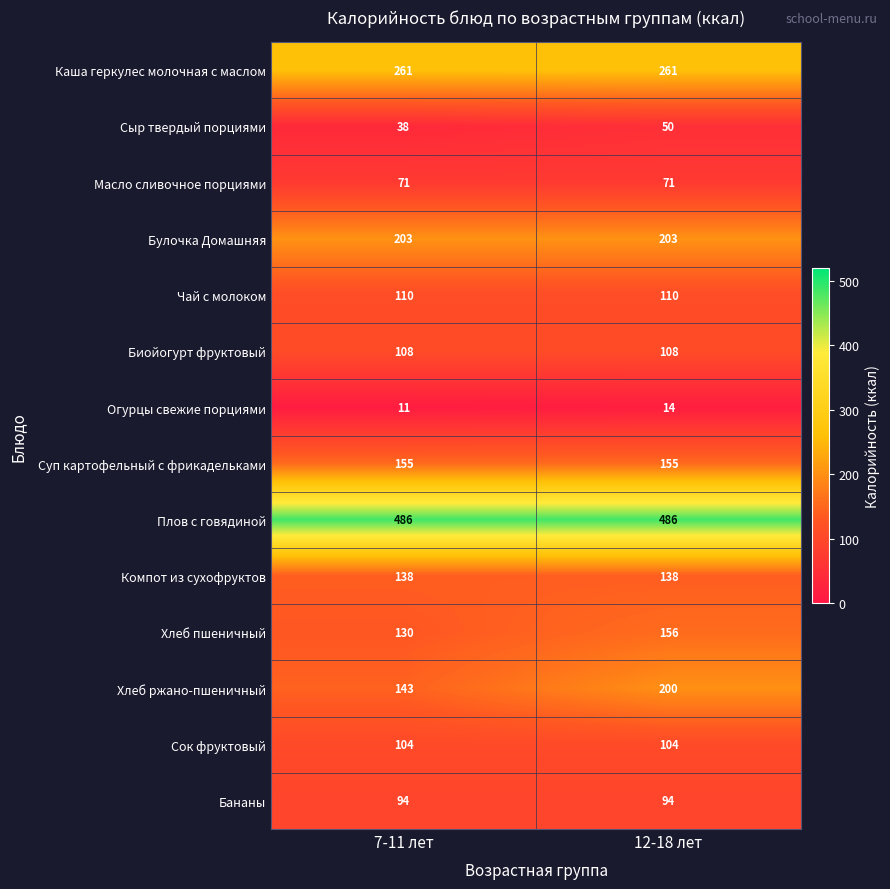

Reading left to right, extract all data points from this chart.

Каша геркулес молочная с маслом: 261	261
Сыр твердый порциями: 38	50
Масло сливочное порциями: 71	71
Булочка Домашняя: 203	203
Чай с молоком: 110	110
Биойогурт фруктовый: 108	108
Огурцы свежие порциями: 11	14
Суп картофельный с фрикадельками: 155	155
Плов с говядиной: 486	486
Компот из сухофруктов: 138	138
Хлеб пшеничный: 130	156
Хлеб ржано-пшеничный: 143	200
Сок фруктовый: 104	104
Бананы: 94	94